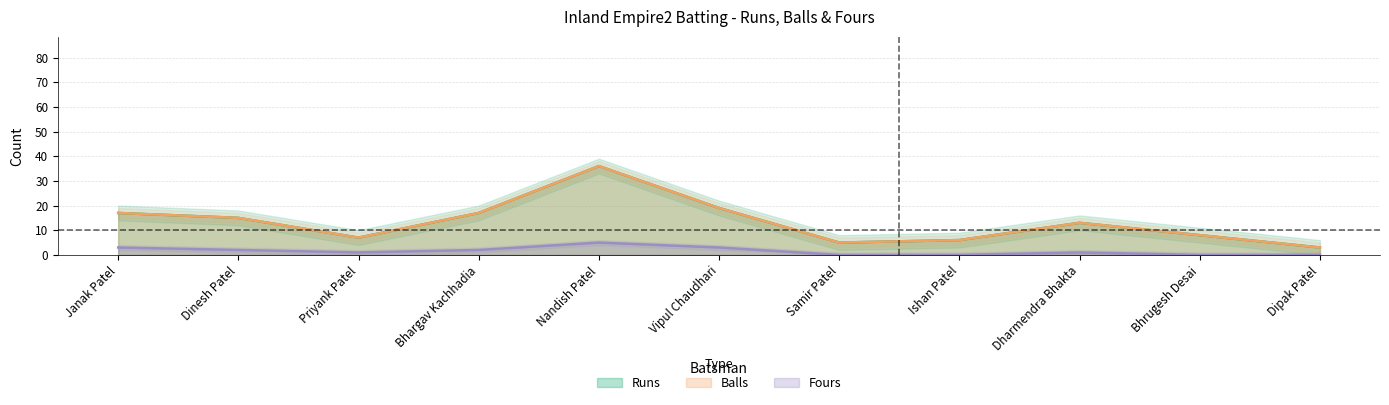

How many distinct data groups are displayed?

3